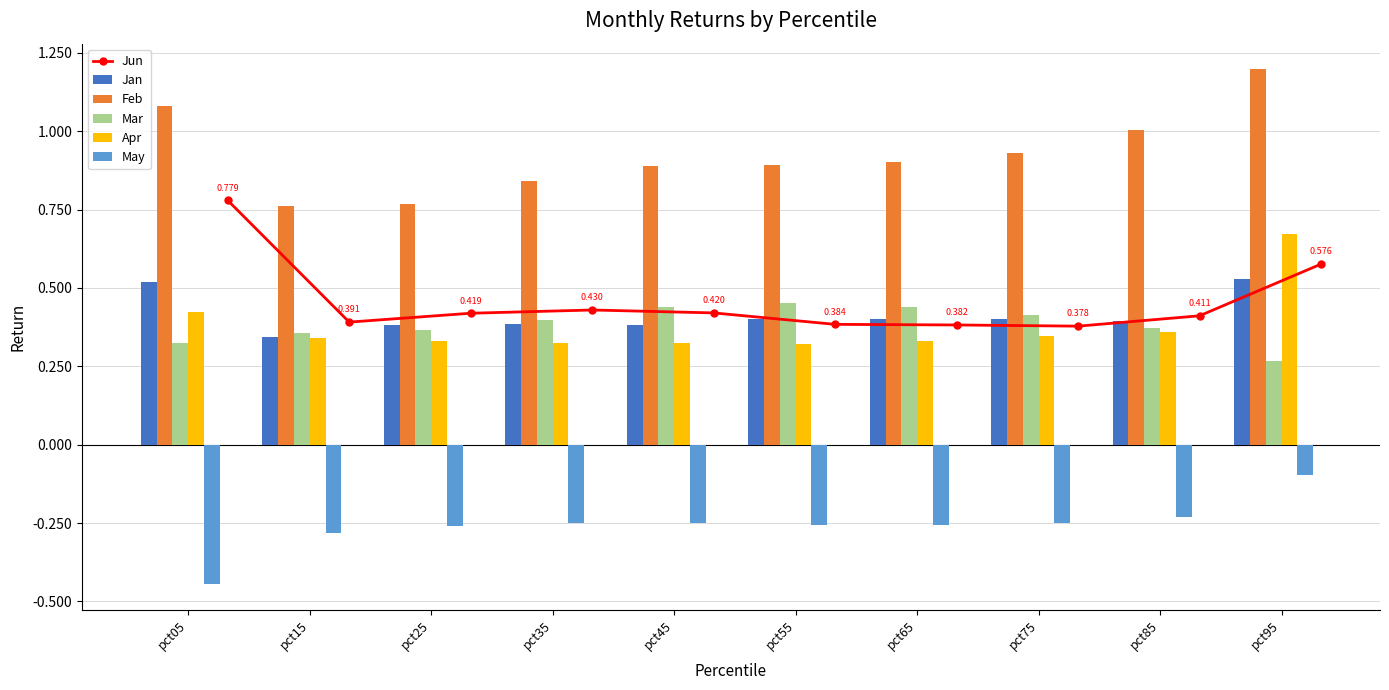

What is the value of the Jun bar at the 9th from the left?

0.4